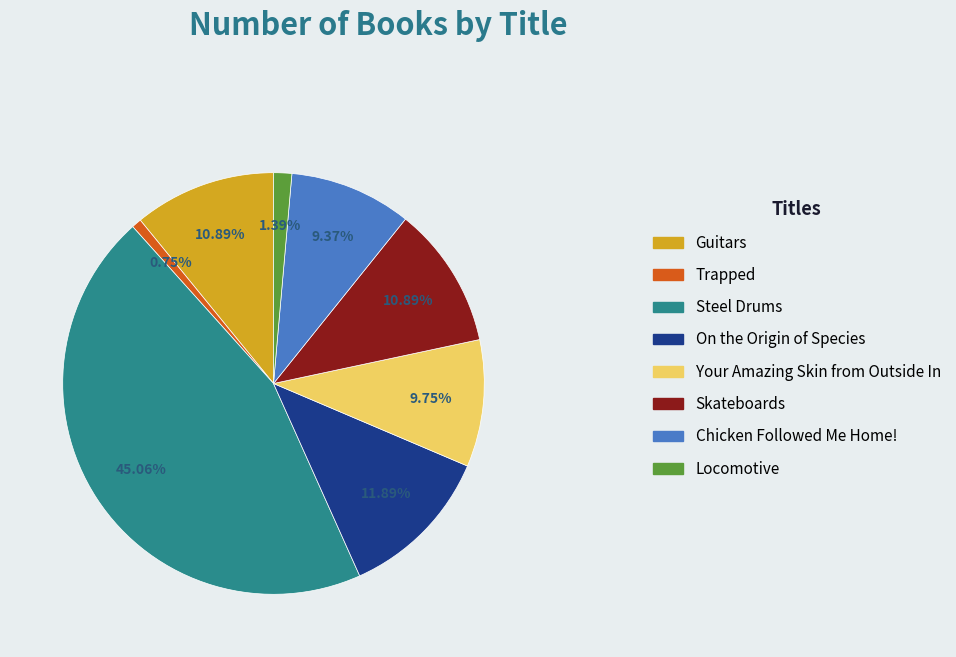

To the nearest percent, what percentage of the pie is On the Origin of Species?

12%